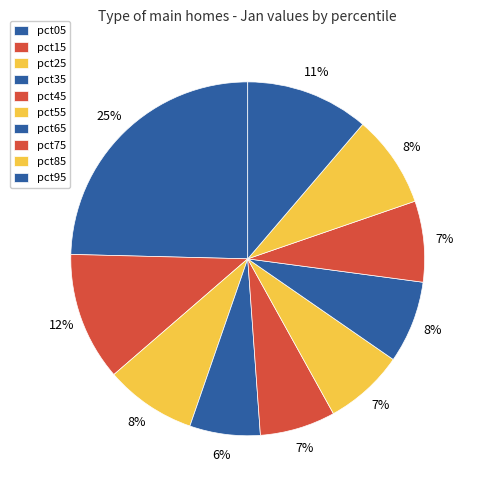

How many slices are in this pie chart?

10